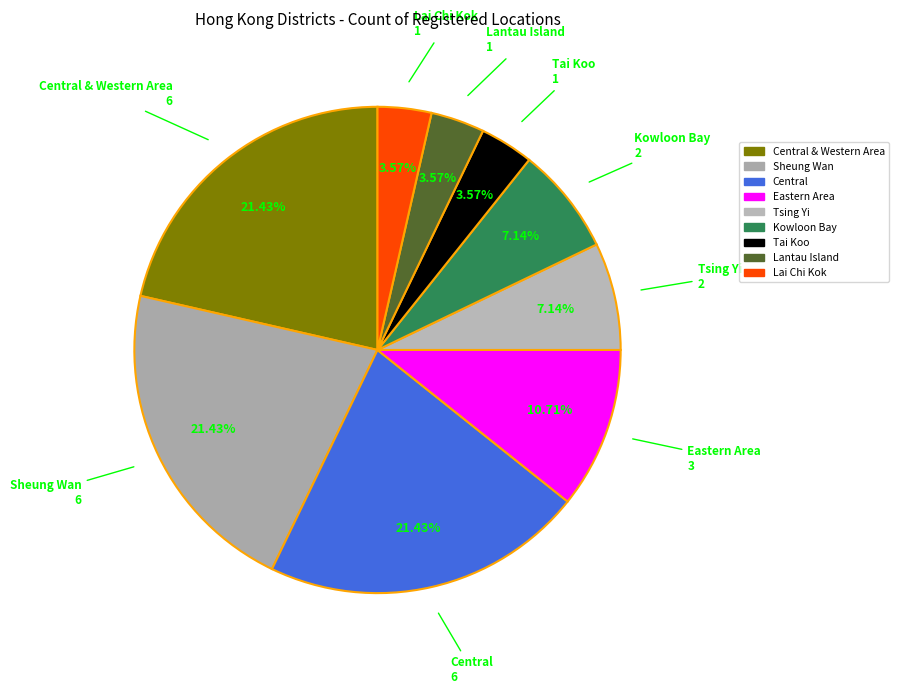

Is Sheung Wan the majority of the pie?

No